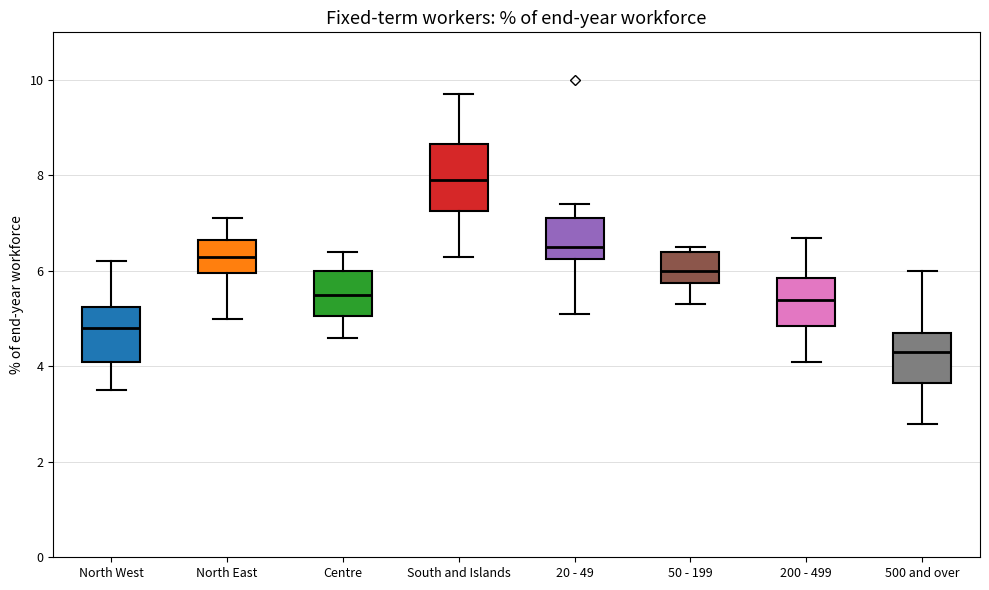

Reading left to right, read every box against the y-axis: the position of its median line, the range the box covers, and the ends of its whiskers. The values are not printed on the chart, so give them approximately, as read against the axis.

North West: median 4.8, box 4.2 to 5.2, whiskers 3.6 to 6.2
North East: median 6.4, box 6.0 to 6.6, whiskers 5.0 to 7.2
Centre: median 5.6, box 5.0 to 6.0, whiskers 4.6 to 6.4
South and Islands: median 8.0, box 7.2 to 8.6, whiskers 6.4 to 9.8
20 - 49: median 6.6, box 6.2 to 7.2, whiskers 5.2 to 7.4
50 - 199: median 6.0, box 5.8 to 6.4, whiskers 5.4 to 6.6
200 - 499: median 5.4, box 4.8 to 5.8, whiskers 4.2 to 6.8
500 and over: median 4.4, box 3.6 to 4.8, whiskers 2.8 to 6.0